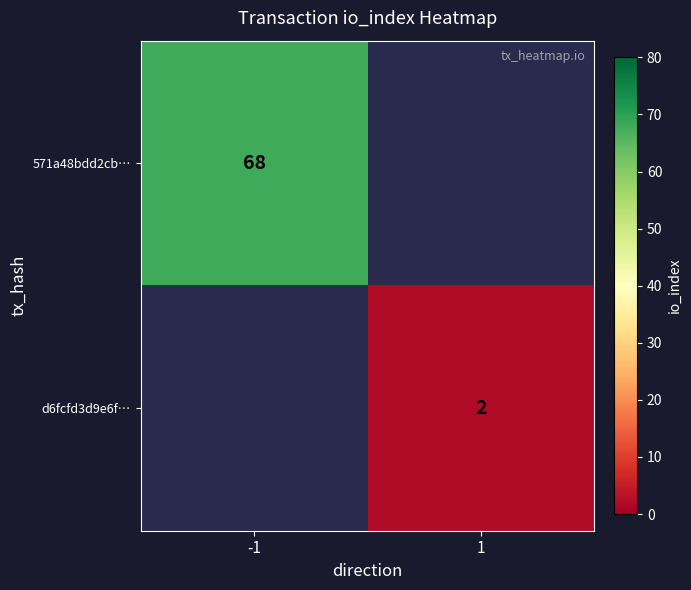

What is the smallest value displayed?

2.0